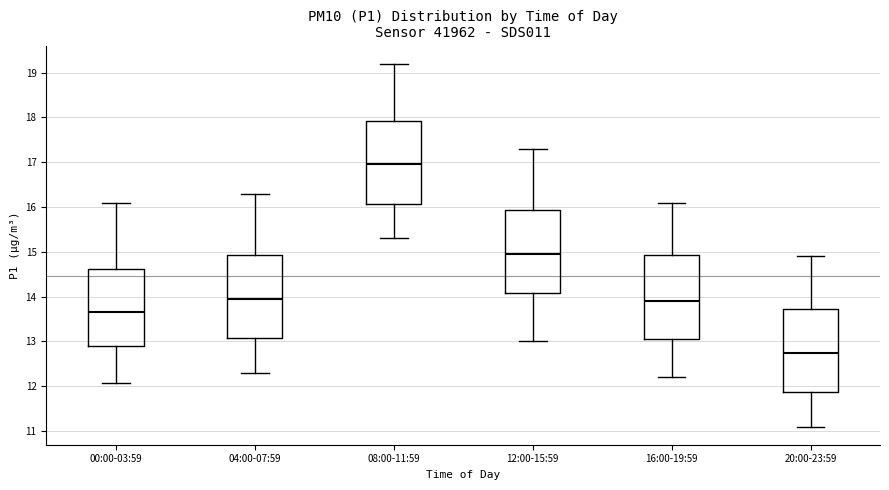

Which box has the highest median line?

08:00-11:59